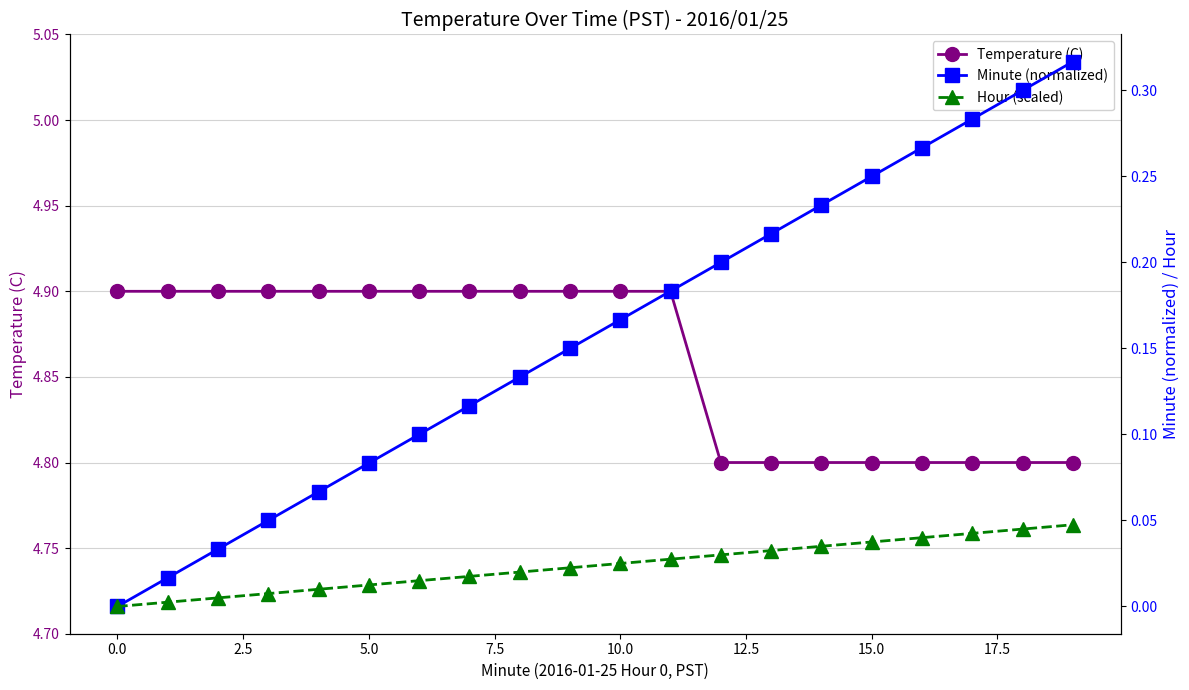

True or false: Temperature (C) and Minute (normalized) cross at least once.

False